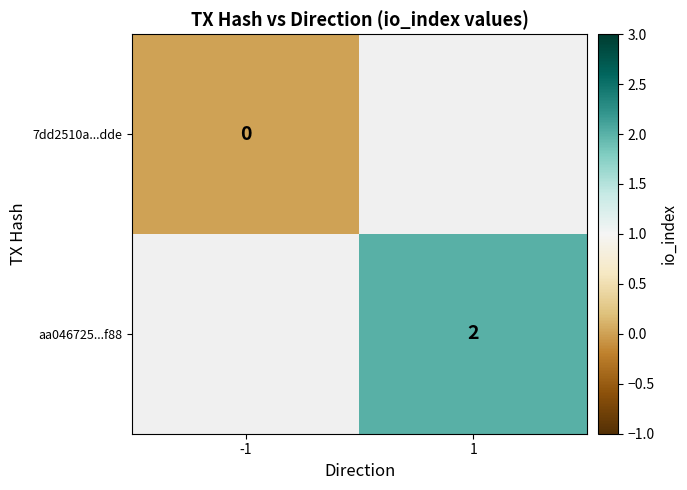

At which category does the chart reach its peak across all series?

1